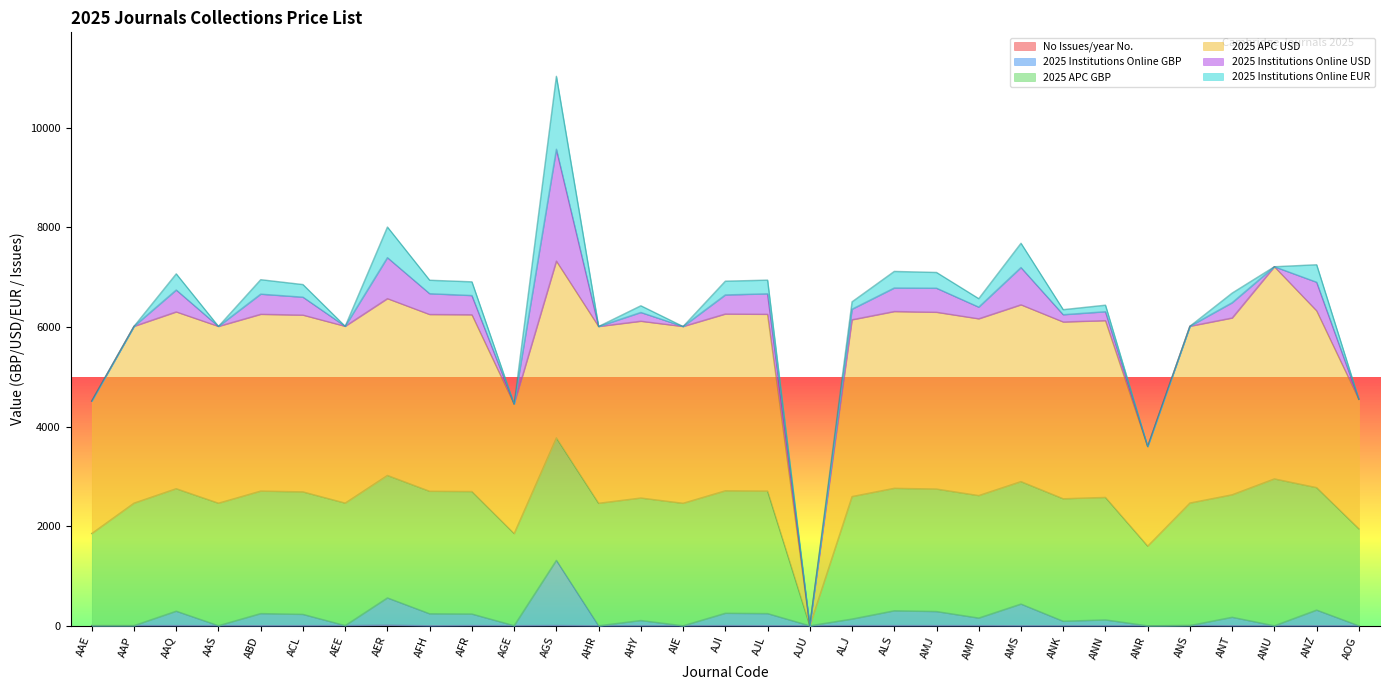

Where does the 2025 APC USD series first go above 6166?

AAQ